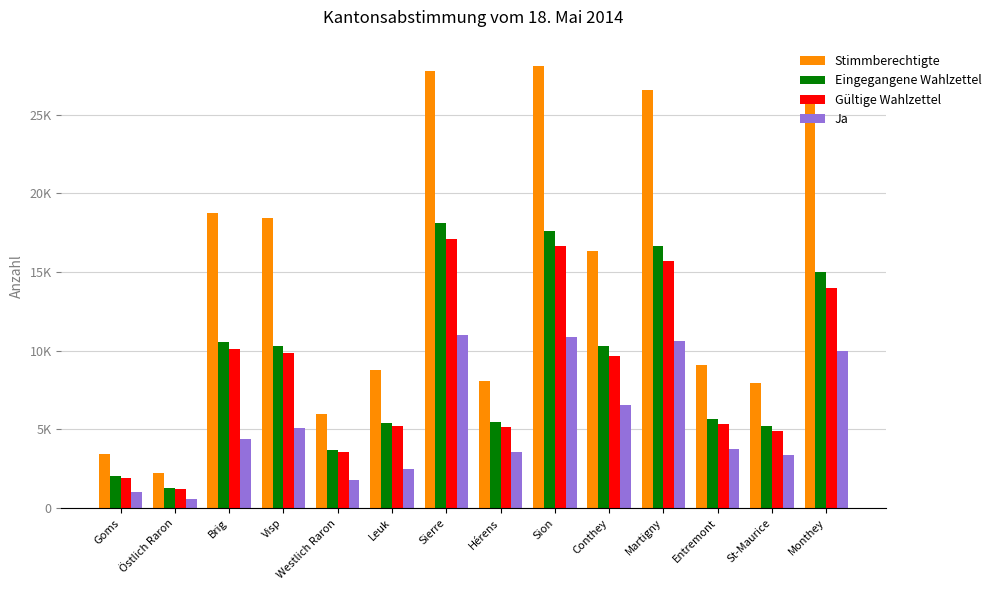

What is the label of the 11th bar from the left?

Martigny